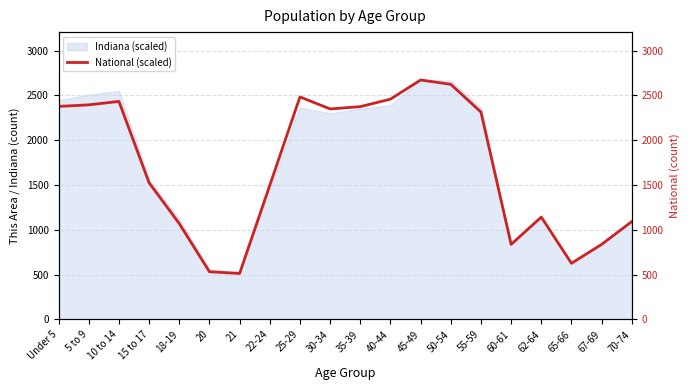

Count the number of values greater than 2313.

10